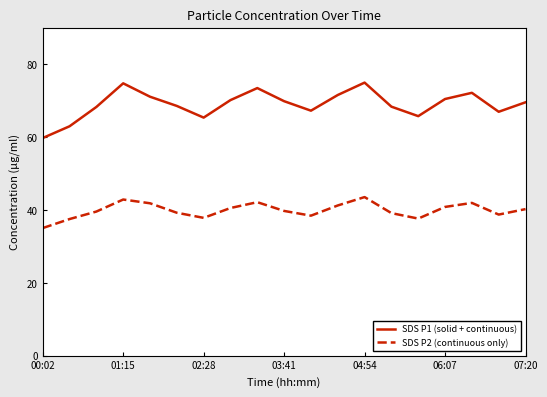

How many lines are shown in the chart?

2